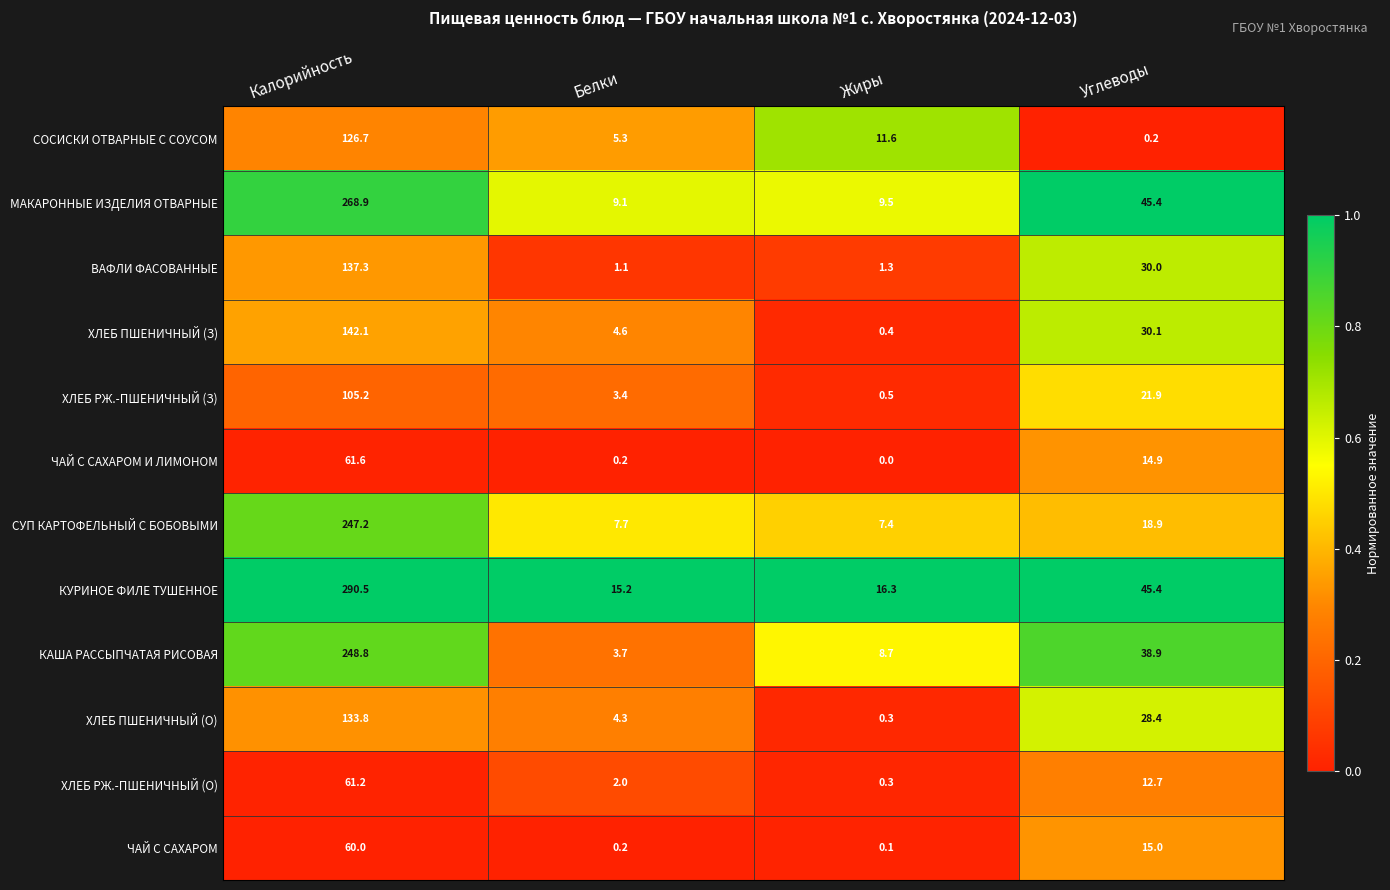

What is the spread (max minus min) of values at Белки?

15.0